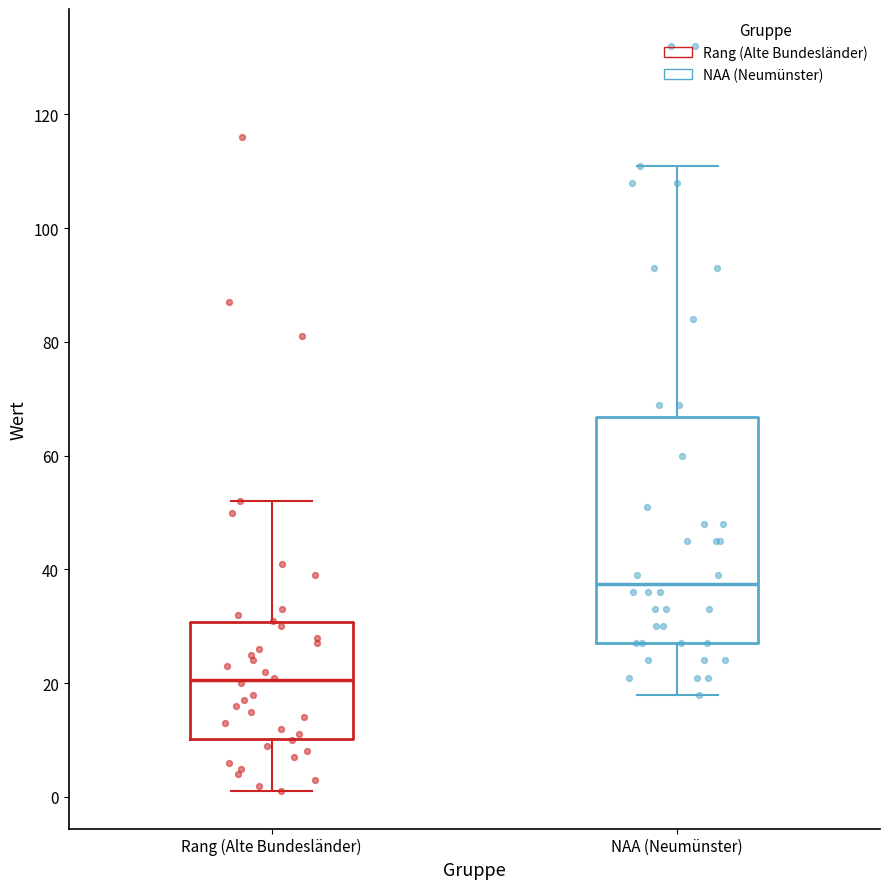

Reading left to right, read every box against the y-axis: the position of its median line, the range the box covers, and the ends of its whiskers. The values are not printed on the chart, so give them approximately, as read against the axis.

Rang (Alte Bundesländer): median 20, box 10 to 30, whiskers 2 to 52
NAA (Neumünster): median 38, box 28 to 66, whiskers 18 to 112